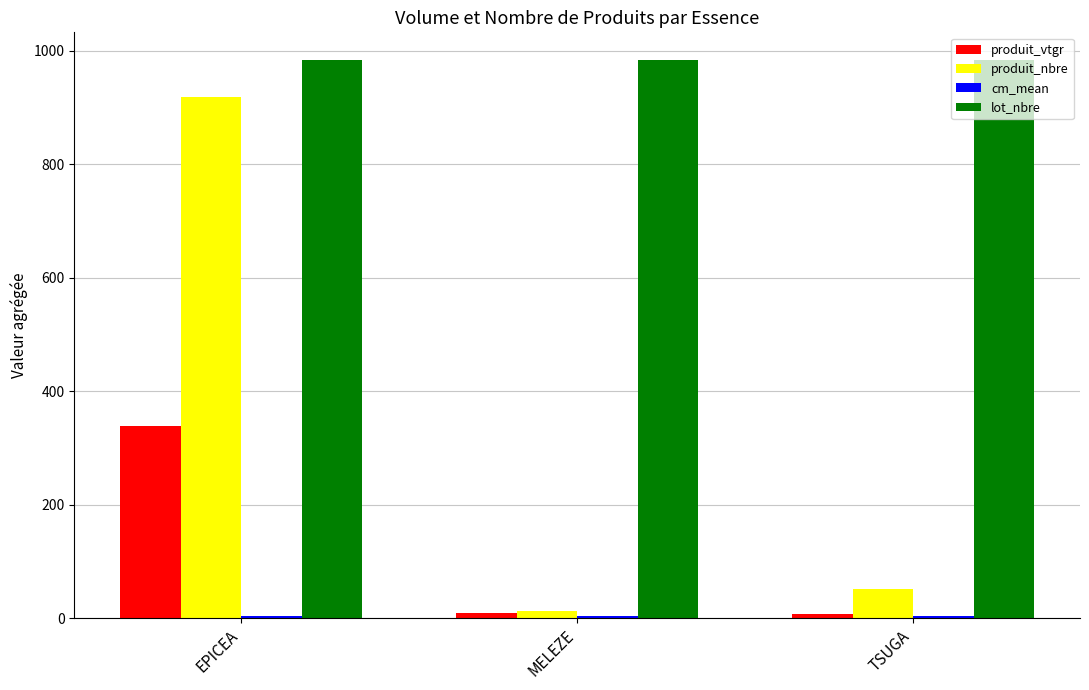

Are the bars grouped side by side (vs. stacked)?

Yes